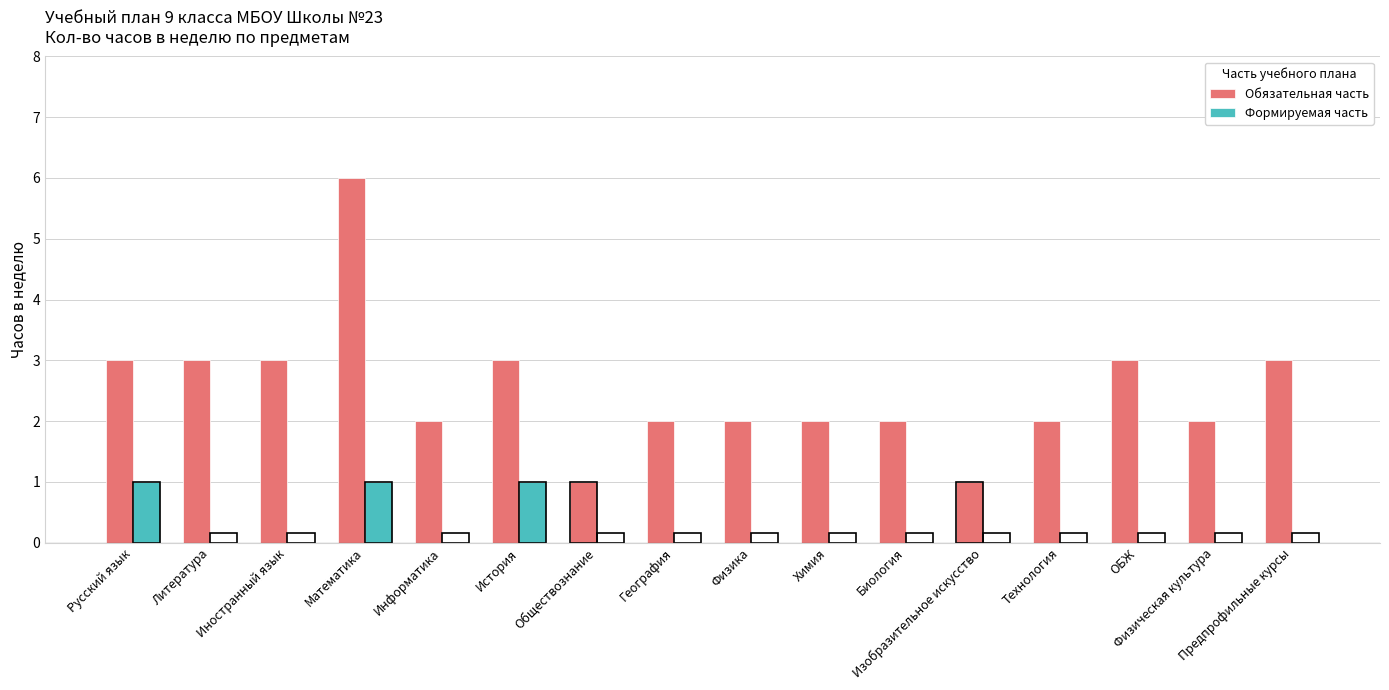

Reading right to left, transcribe all the data shown in this chart.

Обязательная часть: 3	2	3	2	1	2	2	2	2	1	3	2	6	3	3	3
Формируемая часть: 0	0	0	0	0	0	0	0	0	0	1	0	1	0	0	1